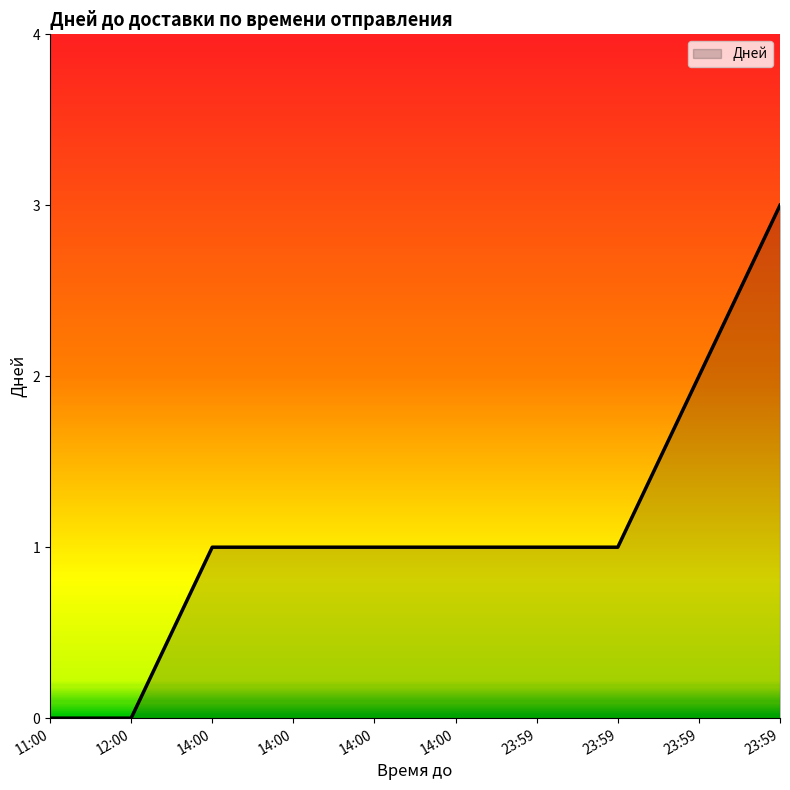

How many lines are shown in the chart?

1